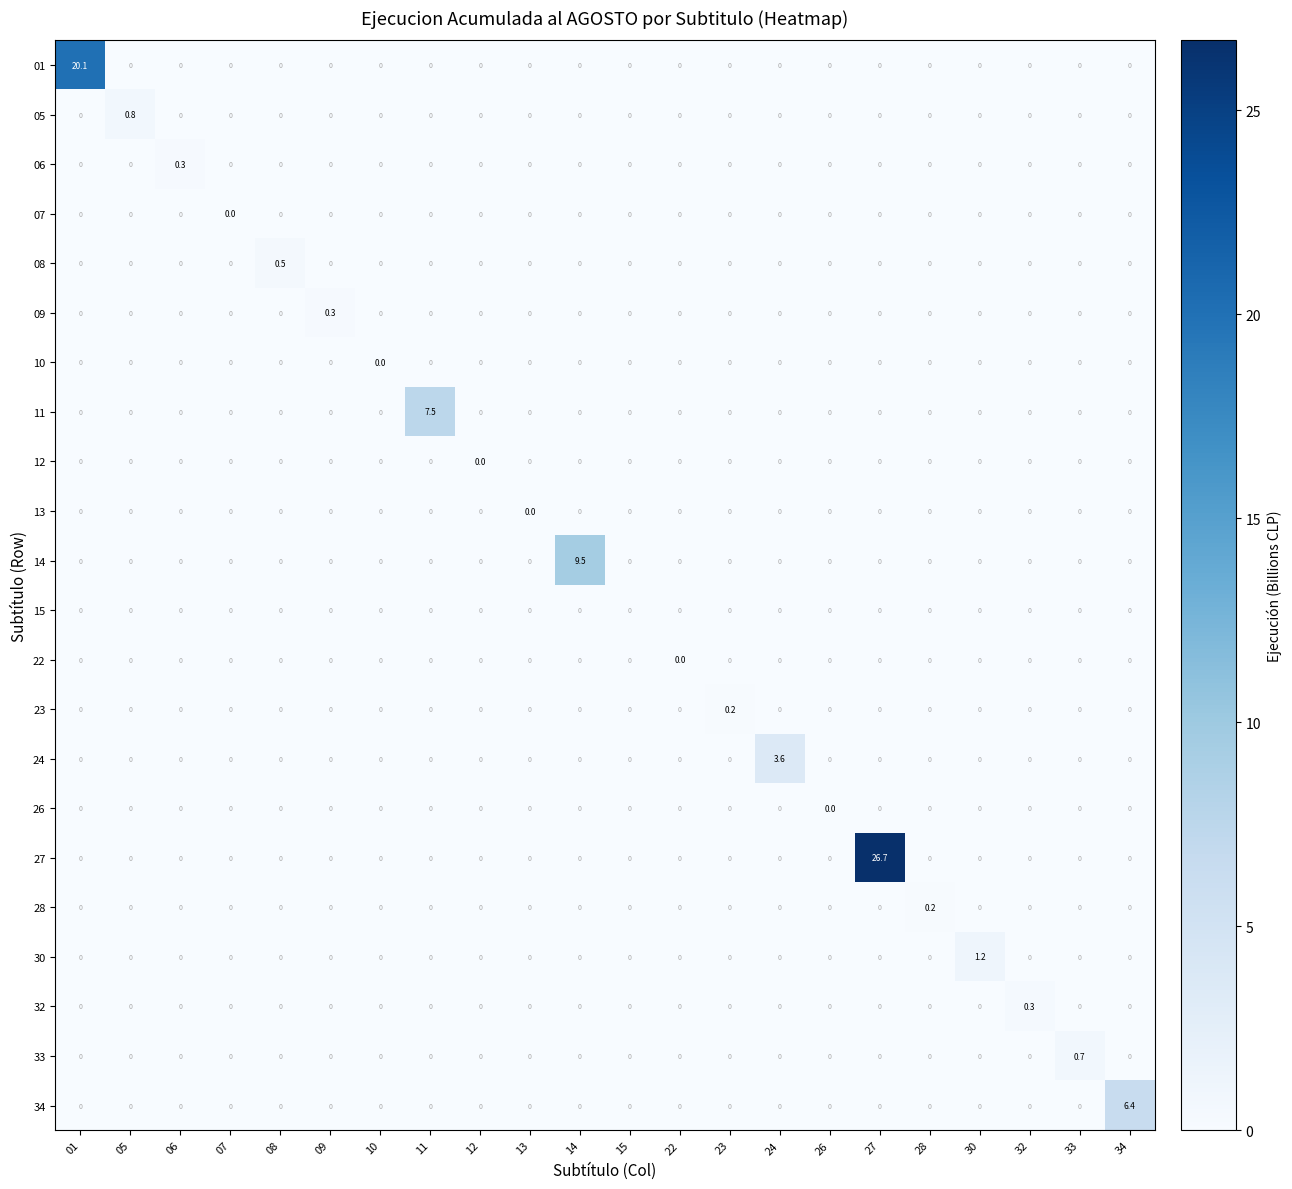

How many data points in 11 are above 0?

1